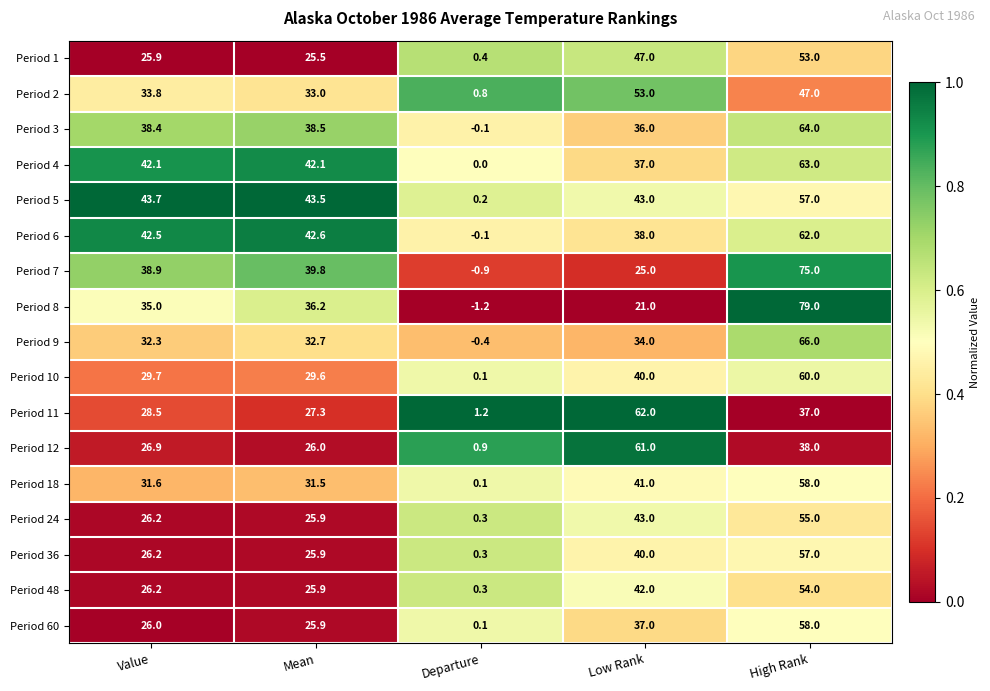

What is the greatest value displayed?

79.0